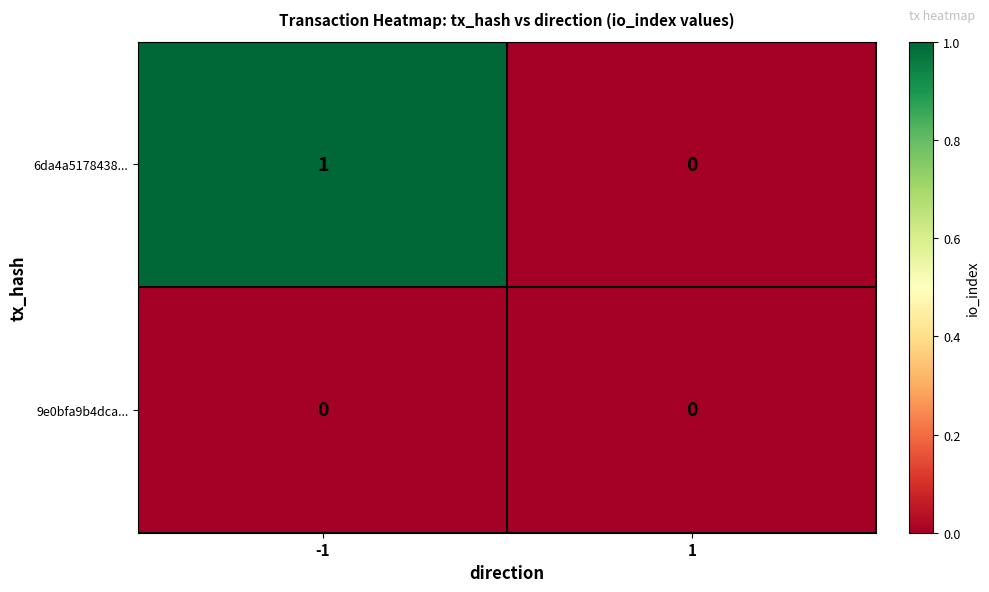

List the series in order of their overall mean, lowest first.

9e0bfa9b4dca..., 6da4a5178438...